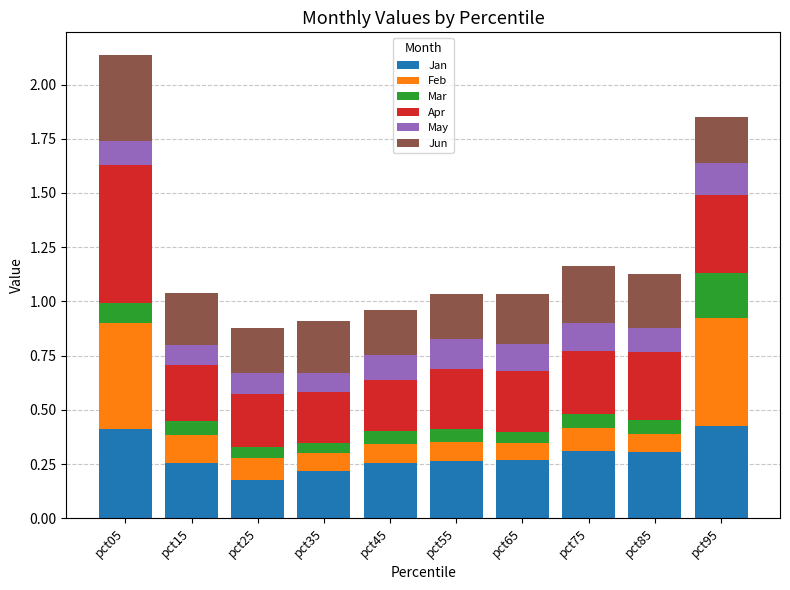

At which category is the sum across all series the highest?

pct05